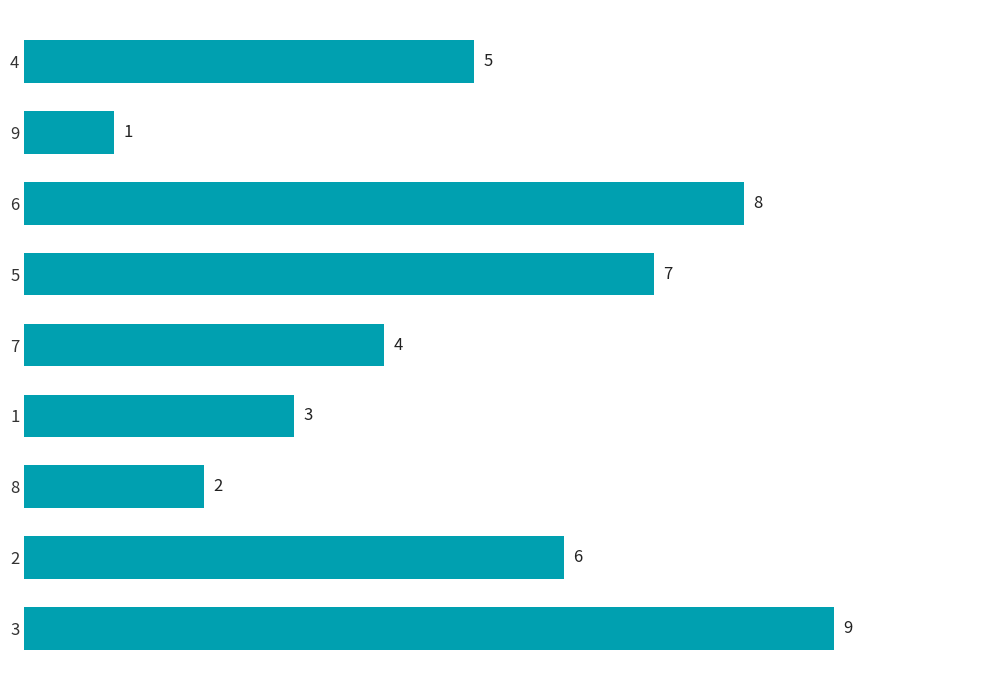

At which category does the chart reach its peak across all series?

3